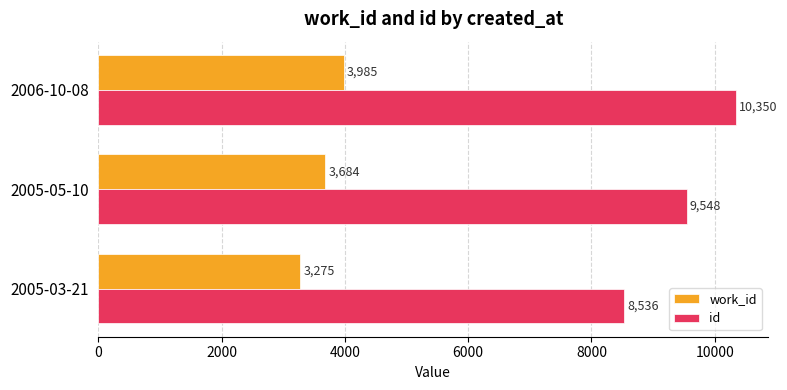

What value does the id series have at 2005-05-10, to the nearest 10?

9550